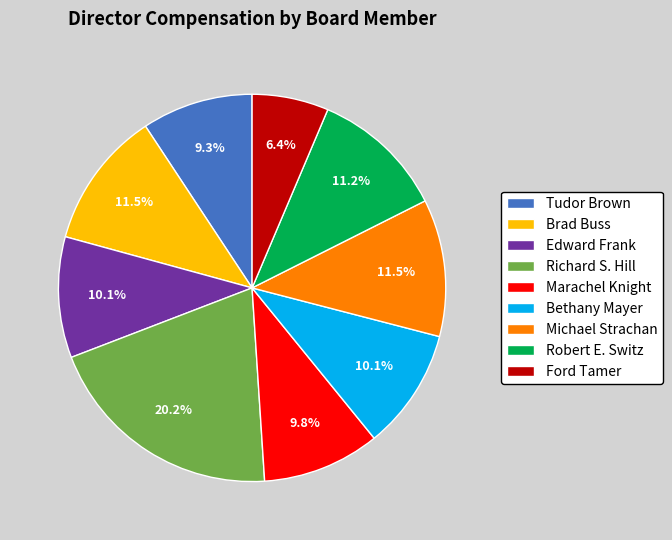

Does any single category account for the majority?

No